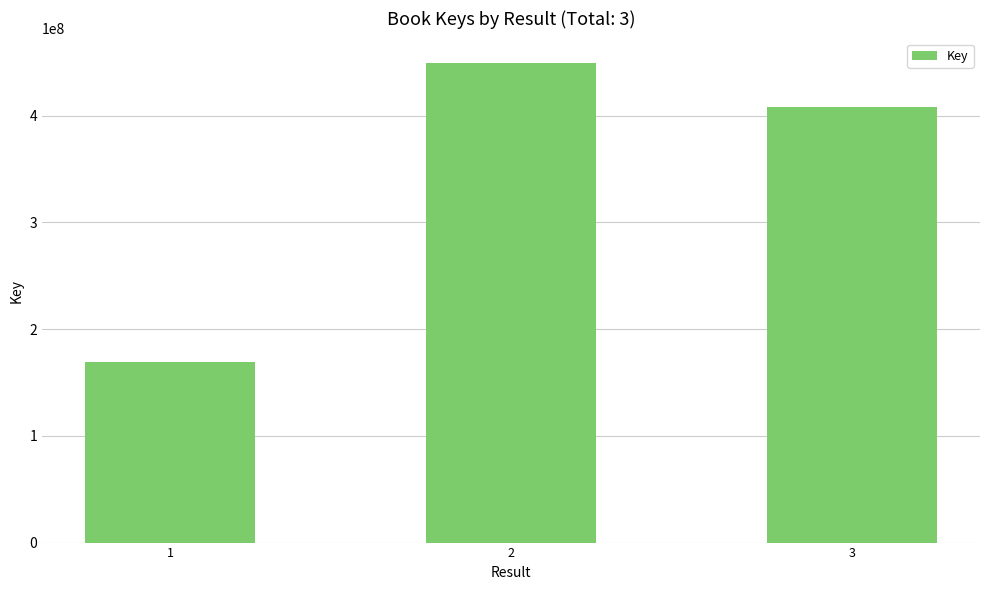

What is the smallest value displayed?

169193475